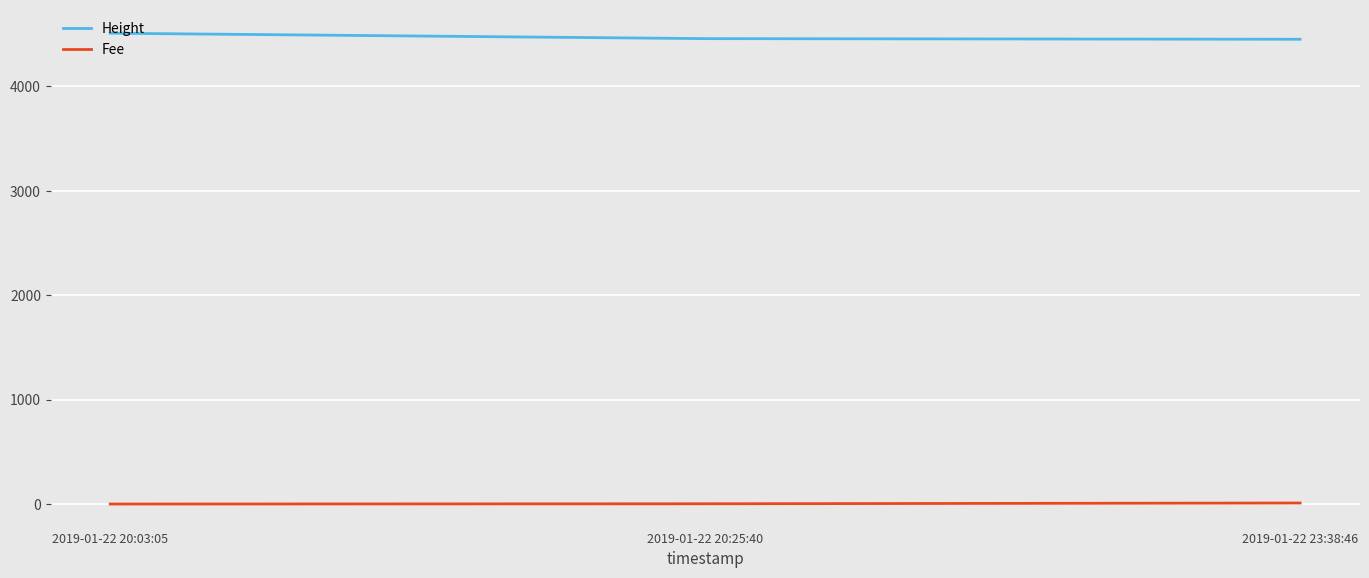

How many Height values are between 4451 and 4509?

3